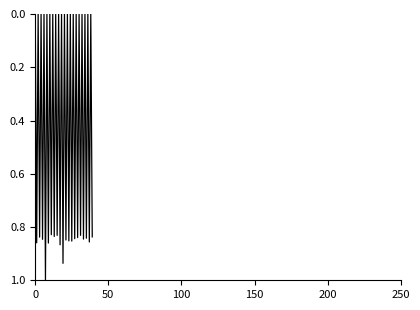

What is the difference between the maximum and minimum values?

1.0